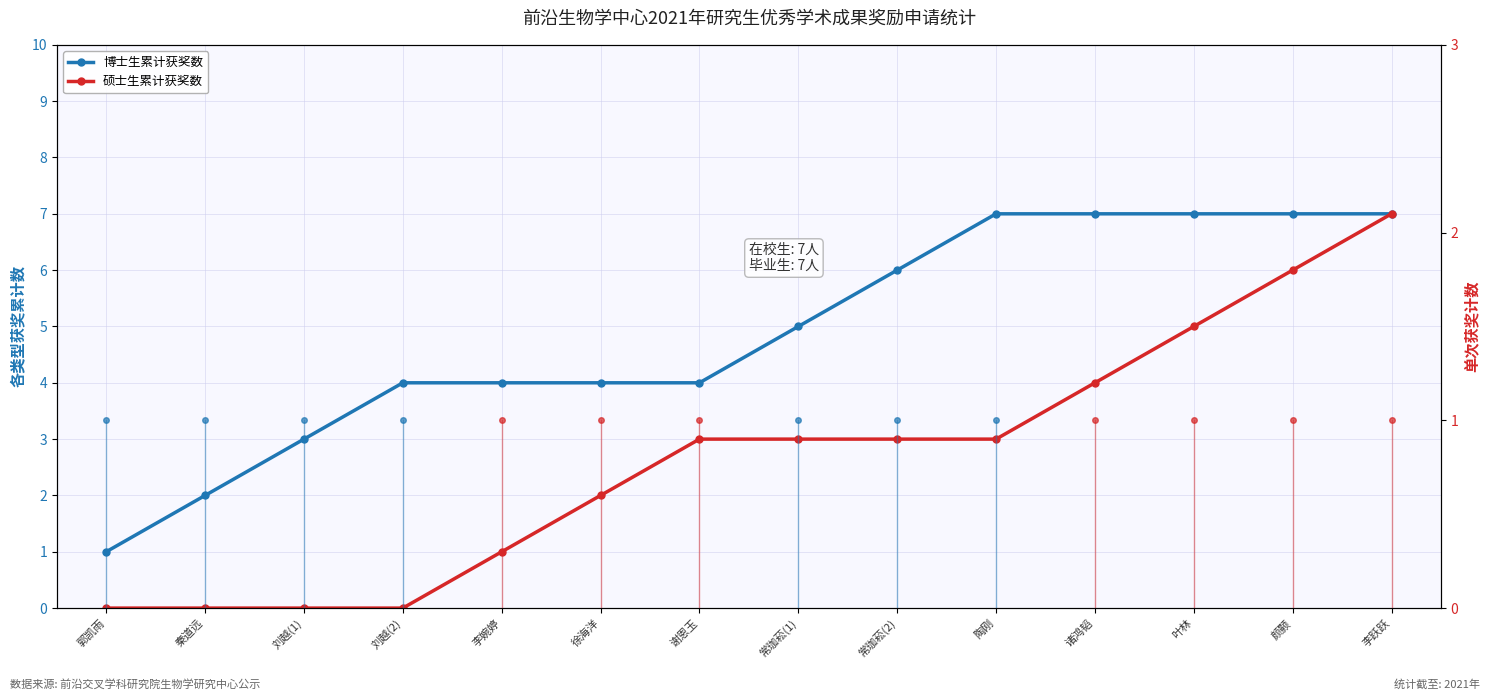

Reading right to left, transcribe all the data shown in this chart.

博士生累计获奖数: 李跃跃=7	颜颢=7	叶林=7	诸鸿韬=7	陶刚=7	常珈菘(2)=6	常珈菘(1)=5	谢恩玉=4	徐海洋=4	李婉婷=4	刘越(2)=4	刘越(1)=3	秦道远=2	郭凯雨=1
硕士生累计获奖数: 李跃跃=7	颜颢=6	叶林=5	诸鸿韬=4	陶刚=3	常珈菘(2)=3	常珈菘(1)=3	谢恩玉=3	徐海洋=2	李婉婷=1	刘越(2)=0	刘越(1)=0	秦道远=0	郭凯雨=0